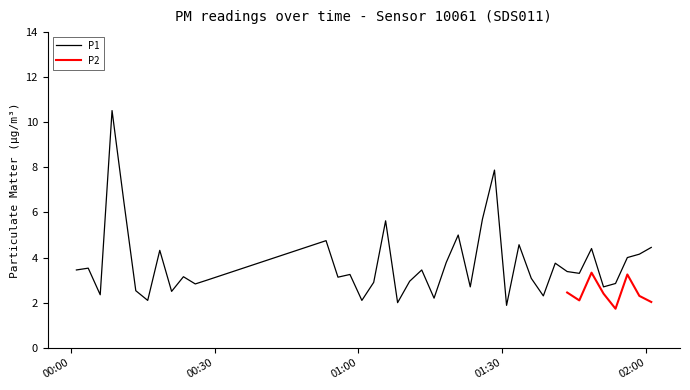

What is the lowest value of the P1 series?

1.9